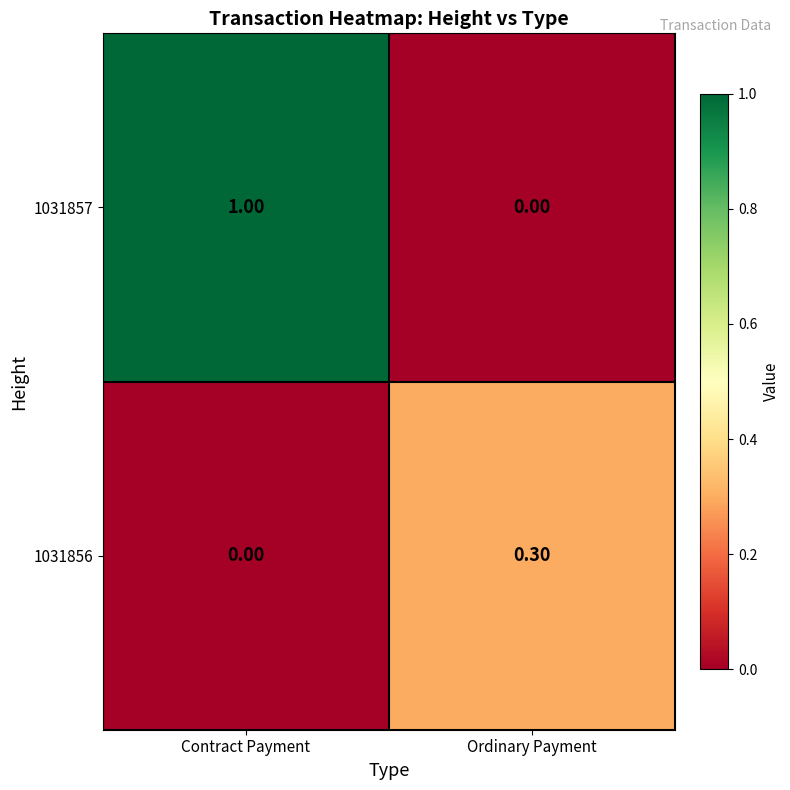

At how many categories does at least one series exceed 0?

2